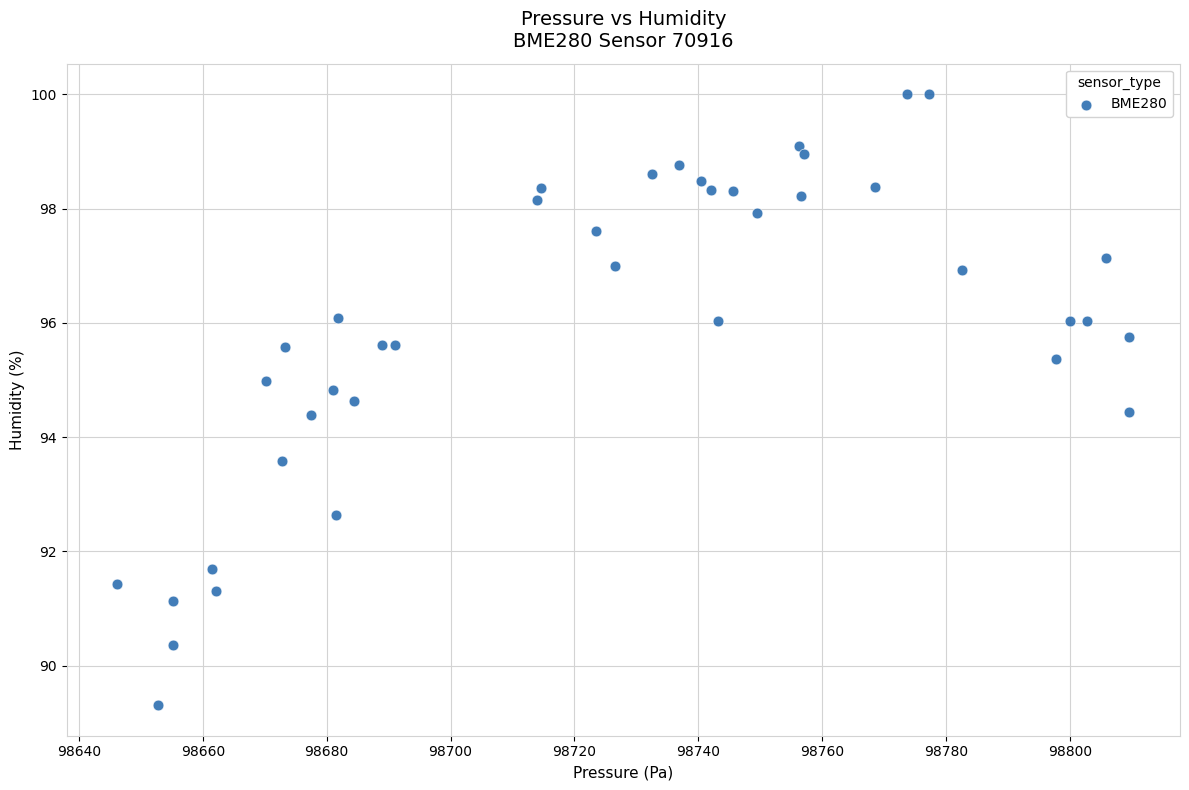

What is the range of Y values (max minus min)?

10.7